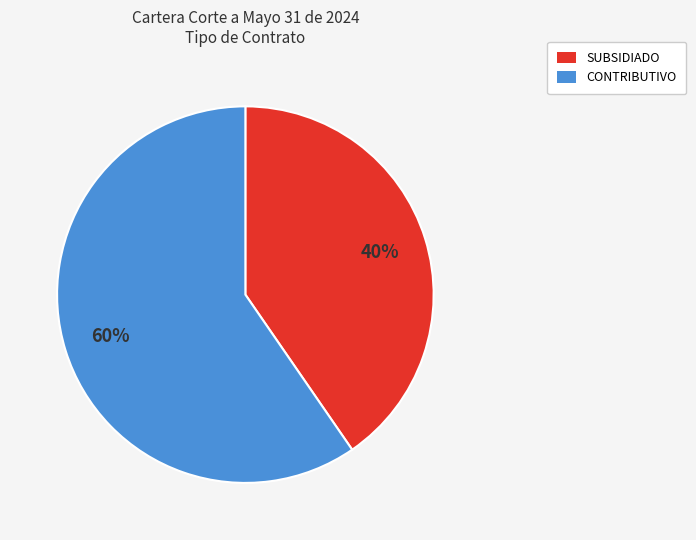

Is there any slice that represents more than half of the pie?

Yes